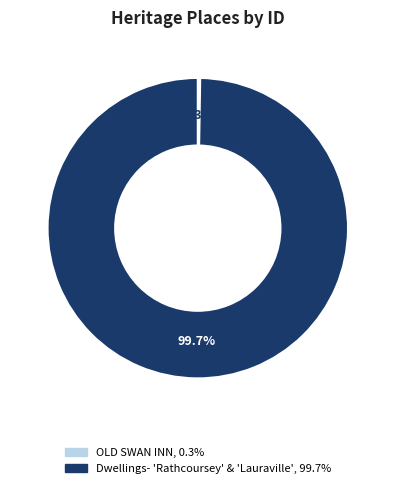

Does any single category account for the majority?

Yes